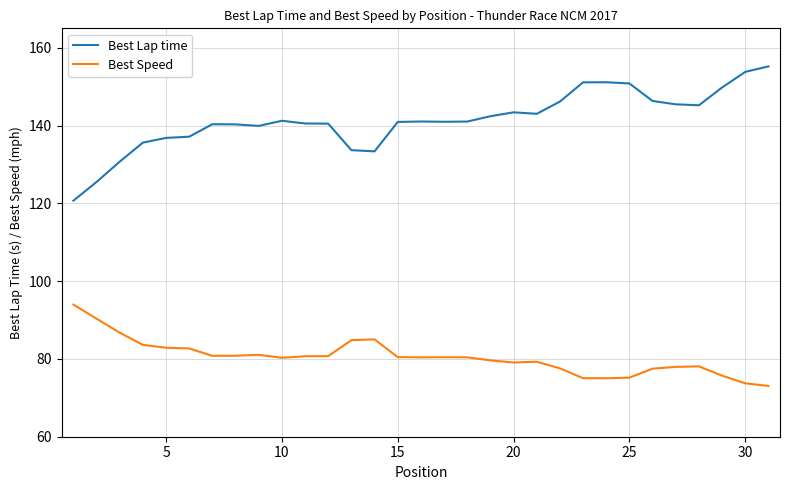

Which series has the largest range (max minus min)?

Best Lap time